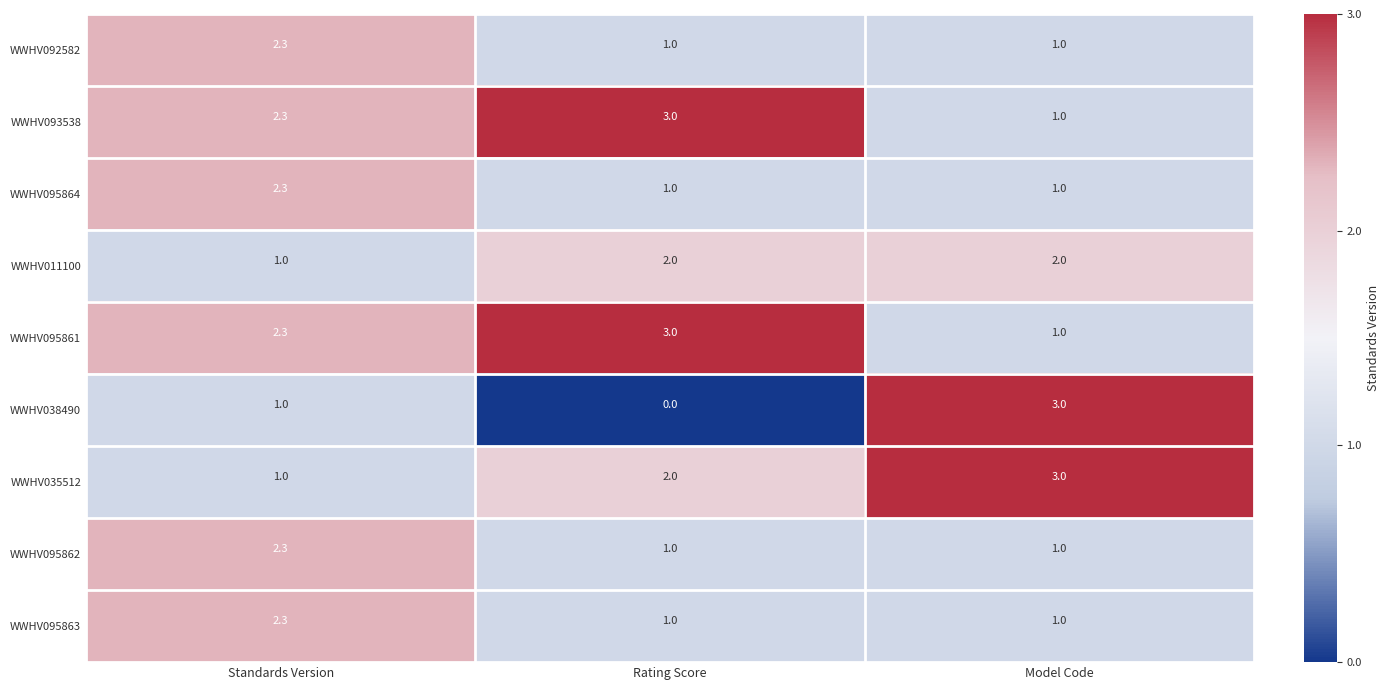

Is it true that WWHV092582 equals 1.4 at Model Code?

False